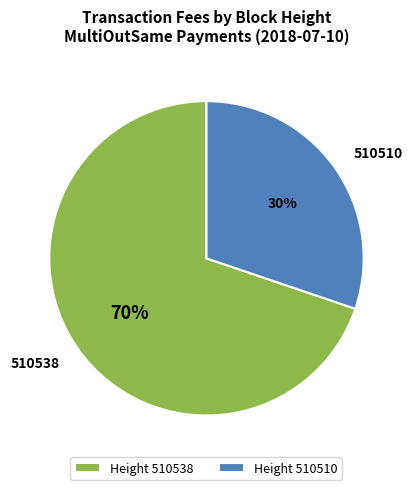

To the nearest percent, what is the difference between the largest and smallest slice percentages?

40%